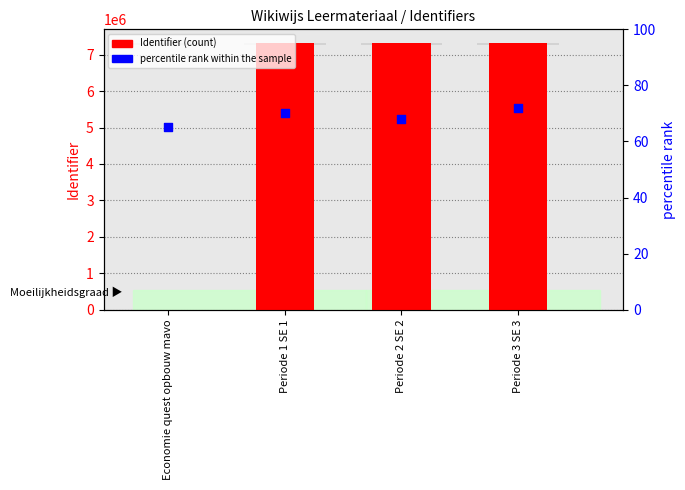

Which series contains the lowest Y value?

Identifier (count)